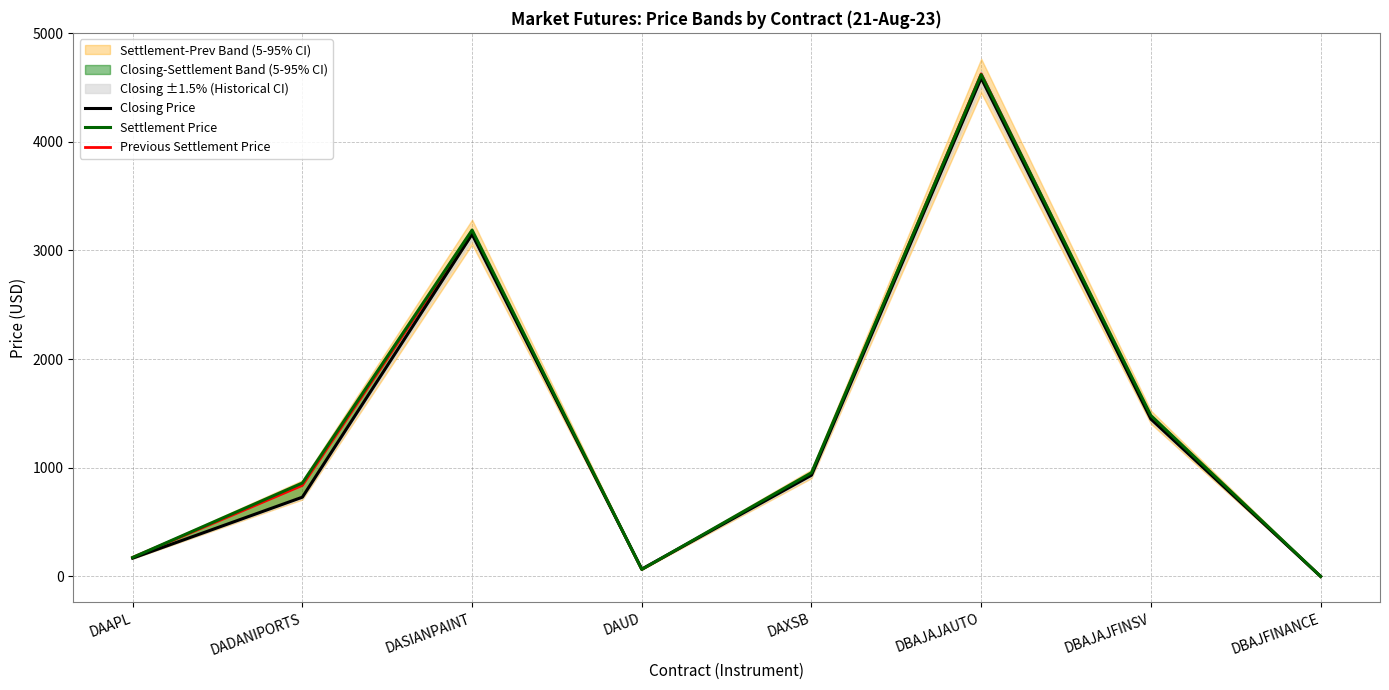

How many positive values does the Settlement Price series have?

7